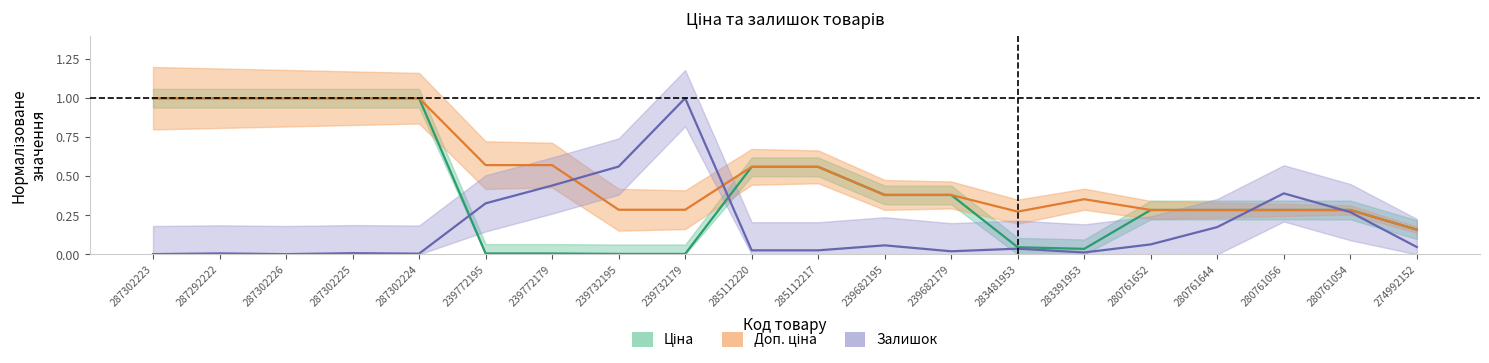

At which category is the sum across all series the highest?

287302225